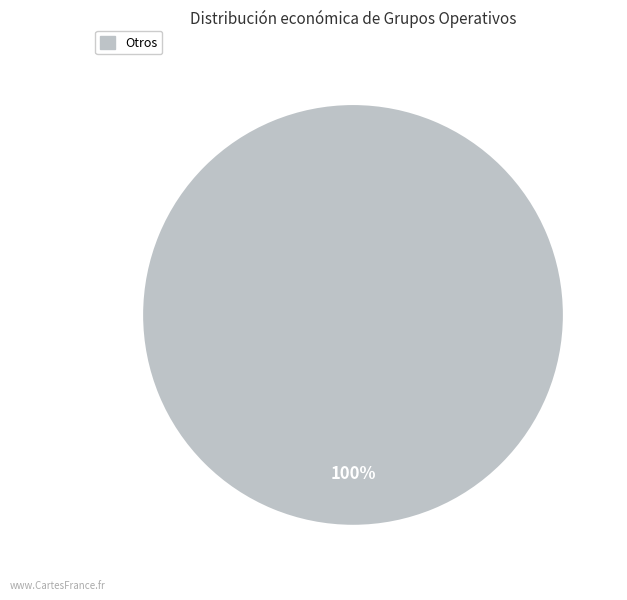

Is there a majority slice in this chart?

Yes